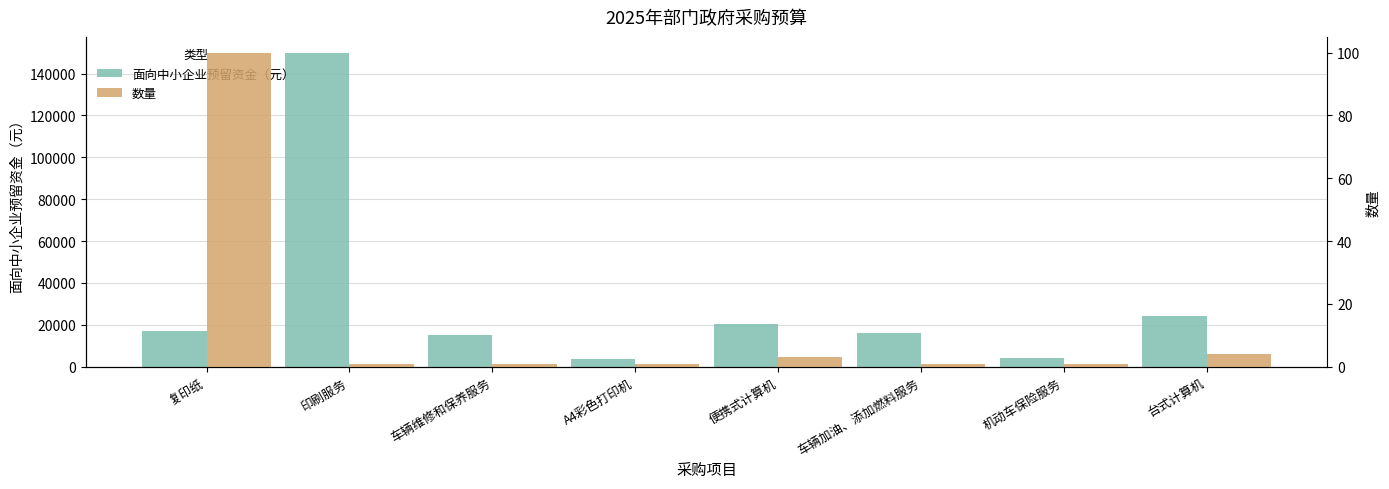

Reading left to right, transcribe all the data shown in this chart.

面向中小企业预留资金（元）: 复印纸=17000	印刷服务=150000	车辆维修和保养服务=15000	A4彩色打印机=3900	便携式计算机=20400	车辆加油、添加燃料服务=16000	机动车保险服务=4000	台式计算机=24000
数量: 复印纸=100	印刷服务=1	车辆维修和保养服务=1	A4彩色打印机=1	便携式计算机=3	车辆加油、添加燃料服务=1	机动车保险服务=1	台式计算机=4